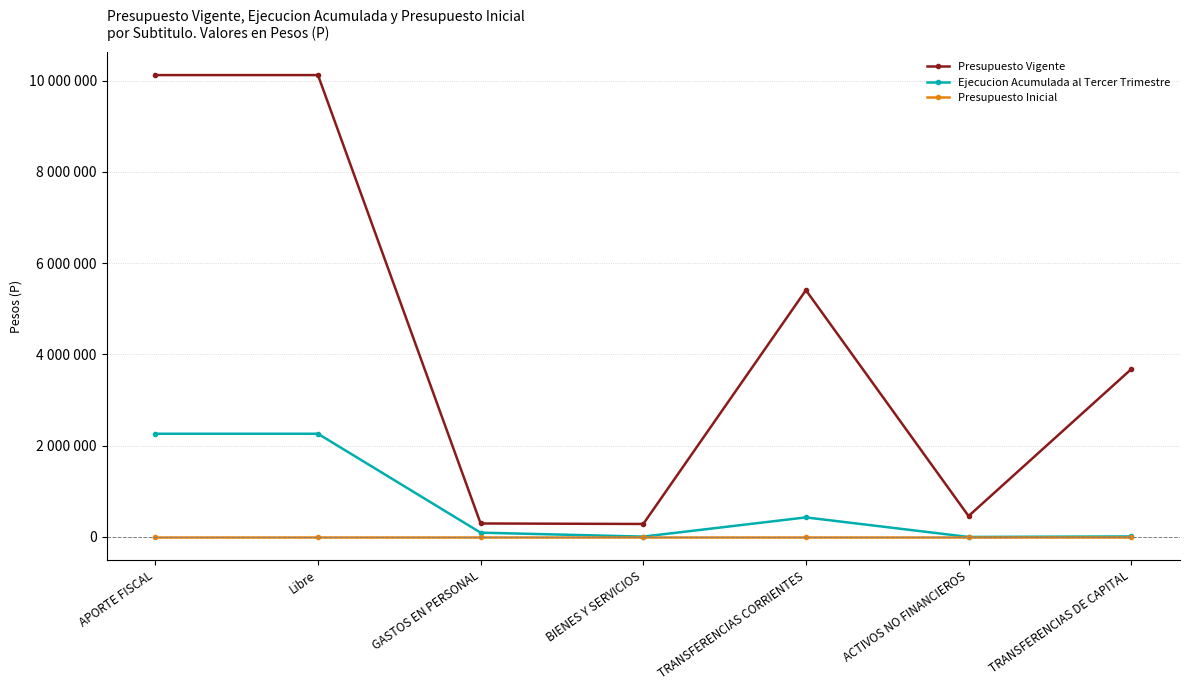

True or false: Ejecucion Acumulada al Tercer Trimestre and Presupuesto Vigente intersect in this chart.

False